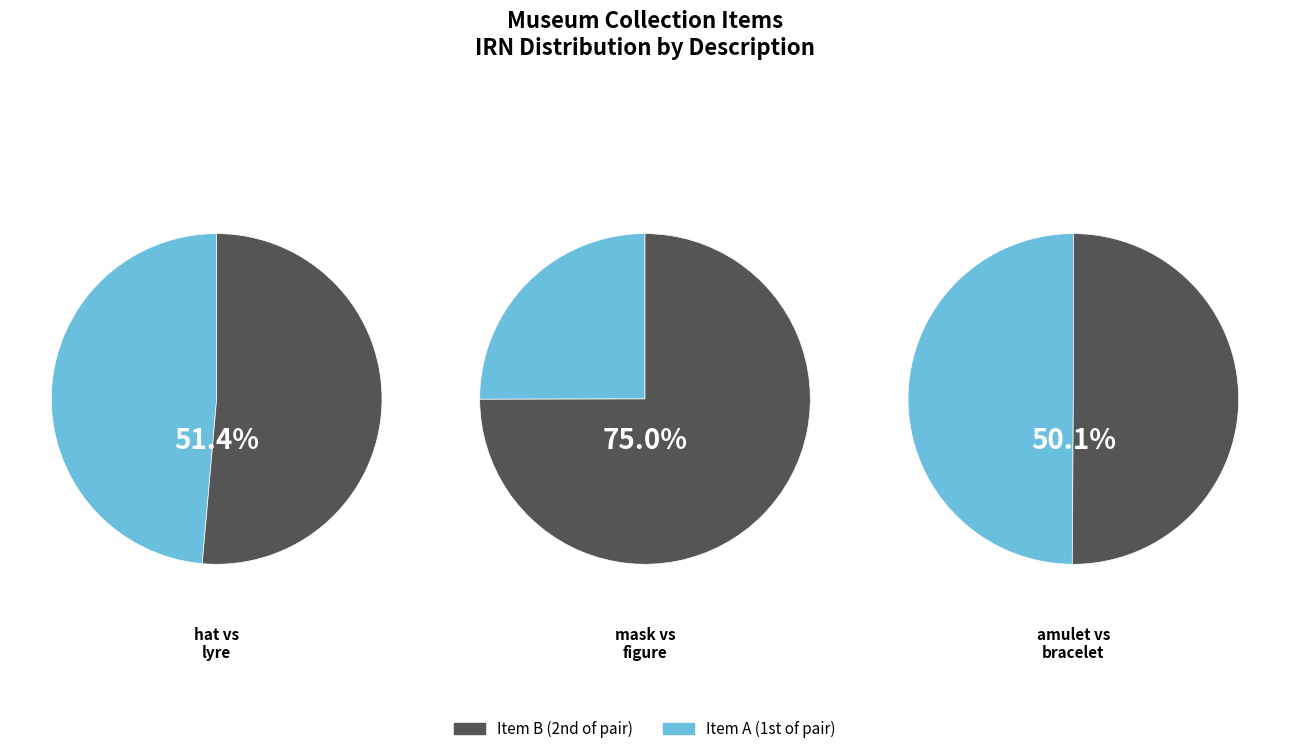

Count the number of slices in the pie.

6